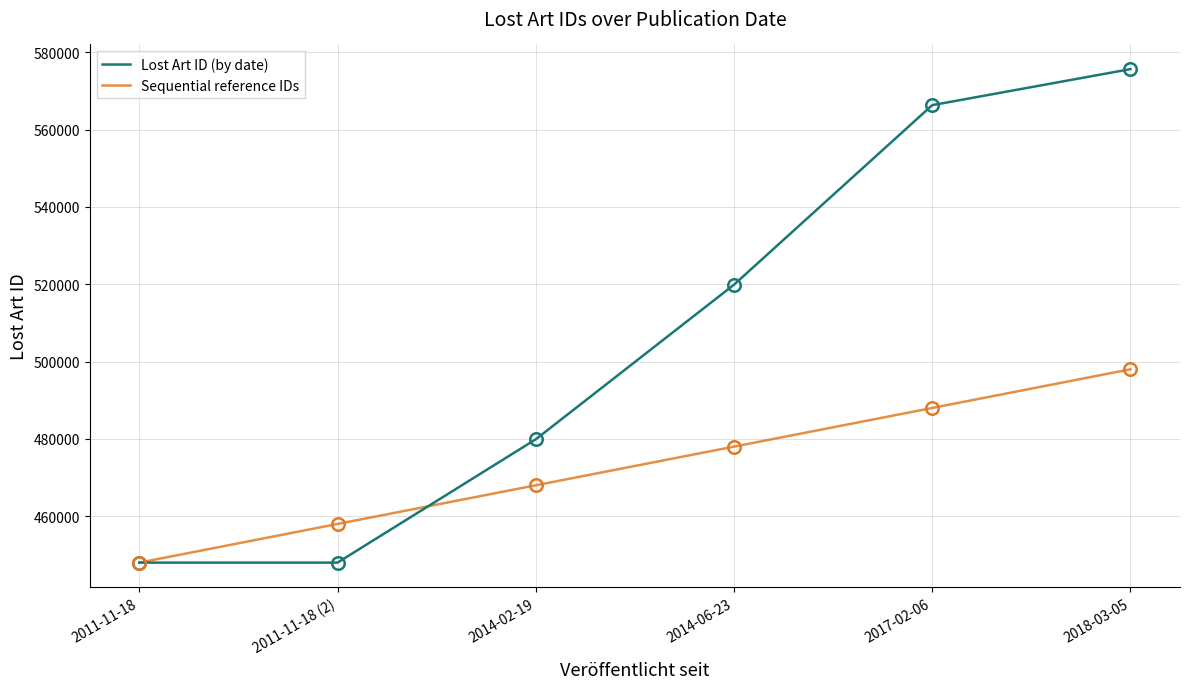

At how many categories does at least one series exceed 453564?

5